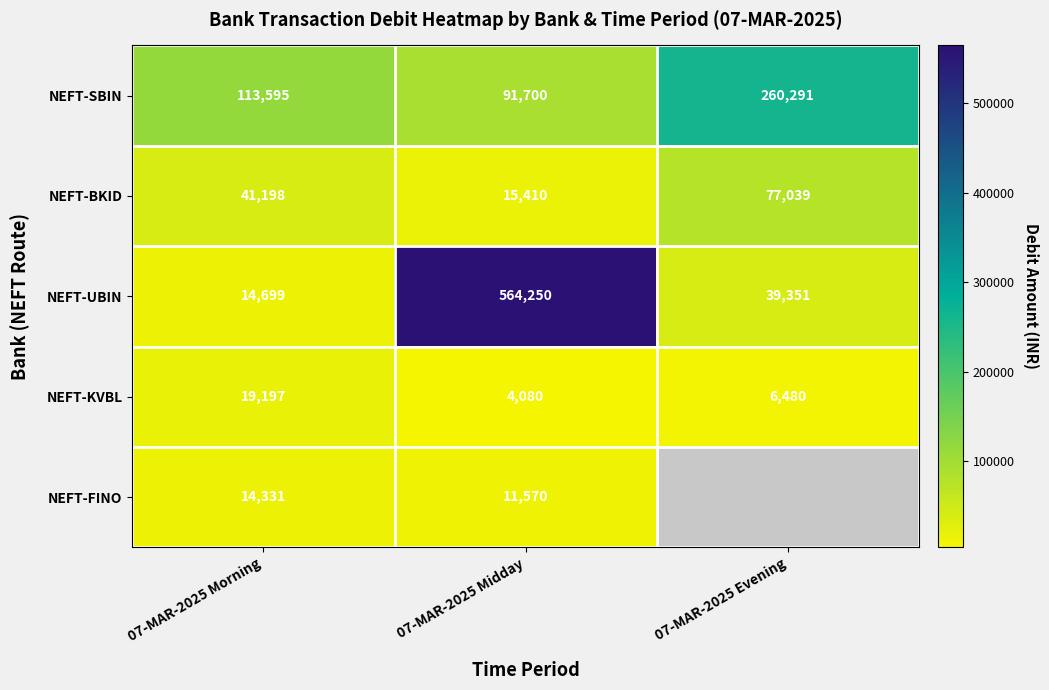

What is the difference between the NEFT-KVBL values at 07-MAR-2025 Evening and 07-MAR-2025 Midday?

2400